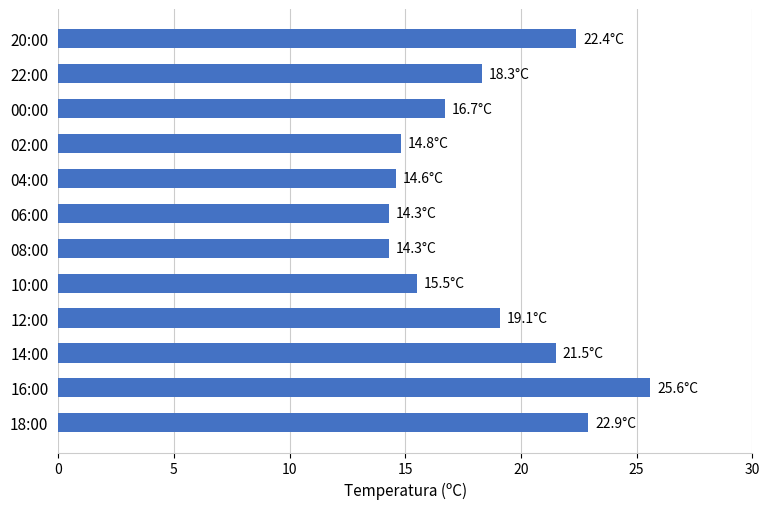

How many values are below 18?

6